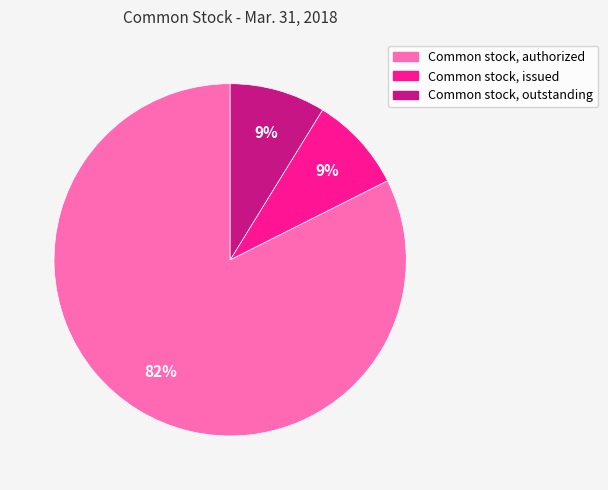

Which slice is the largest?

Common stock, authorized